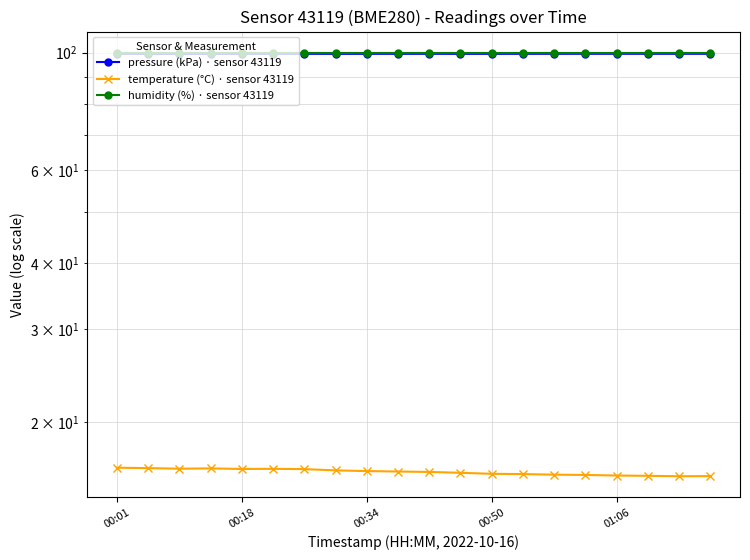

True or false: temperature (°C) · sensor 43119 and humidity (%) · sensor 43119 cross at least once.

False